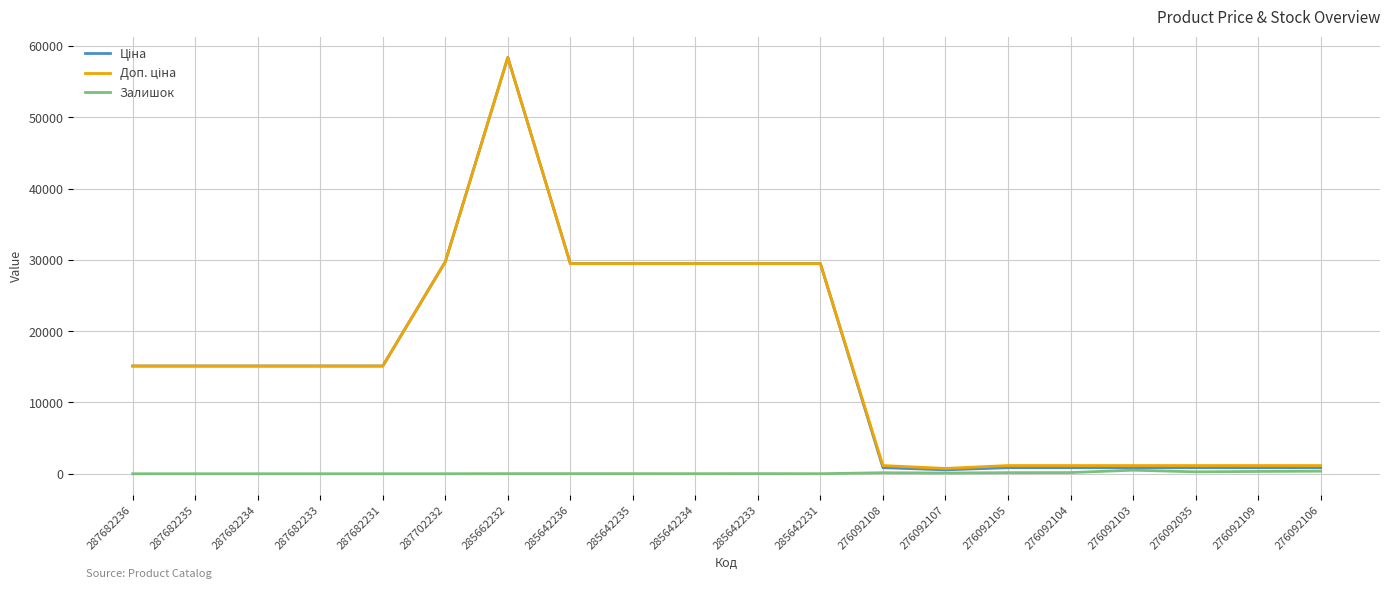

What position from the right is 287682231?

16